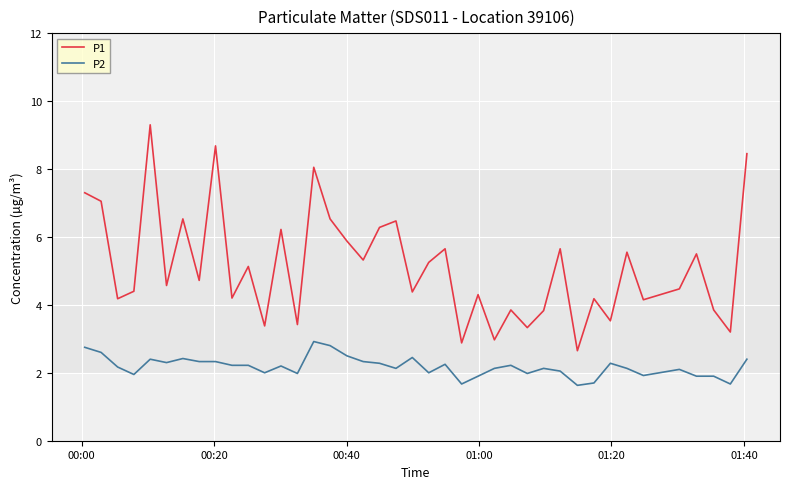

What is the difference between the maximum and minimum values in the P2 series?

1.3